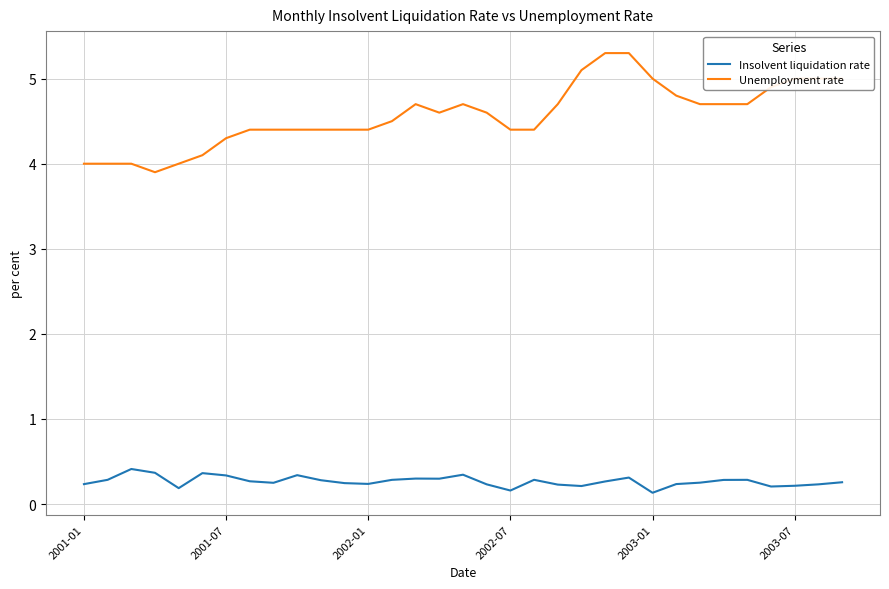

Which series has the widest spread of values?

Unemployment rate